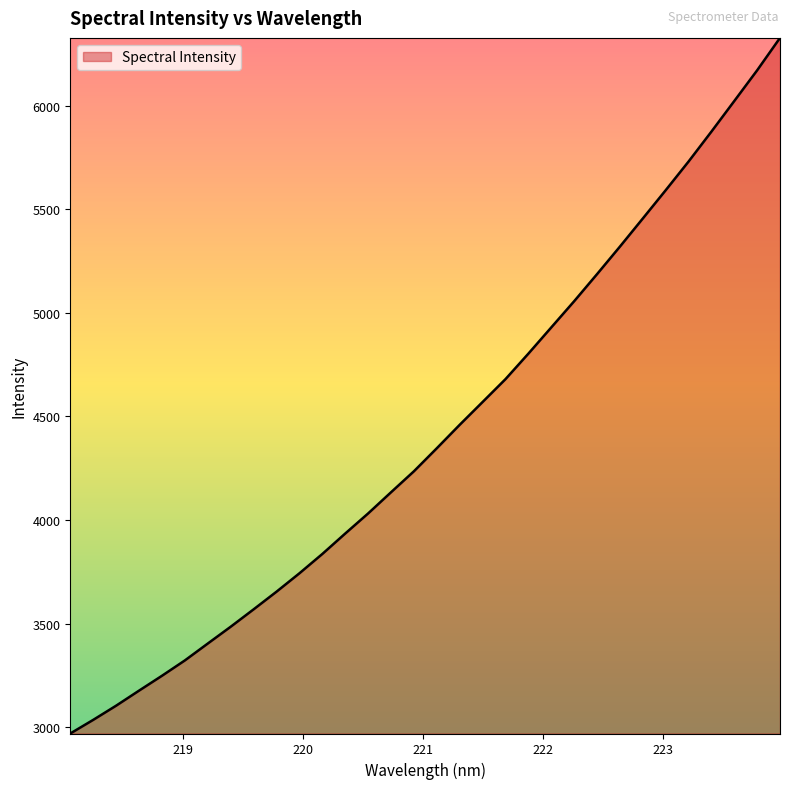

What is the greatest value displayed?

6327.2